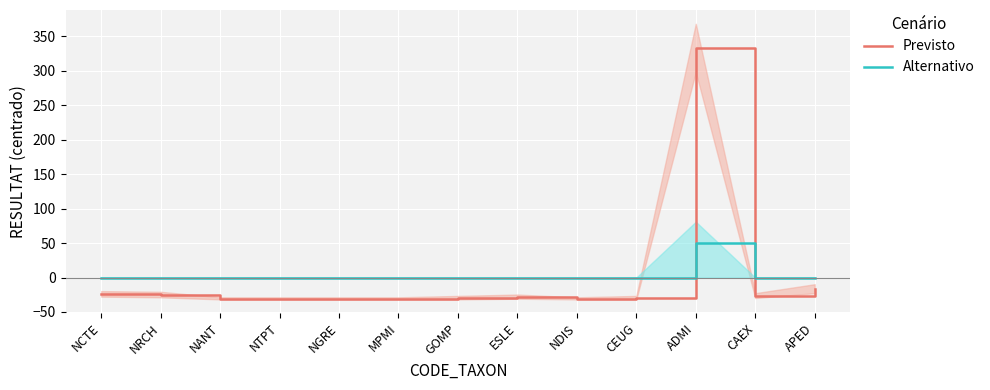

True or false: Alternativo has a value of -29.4 at NDIS.

False